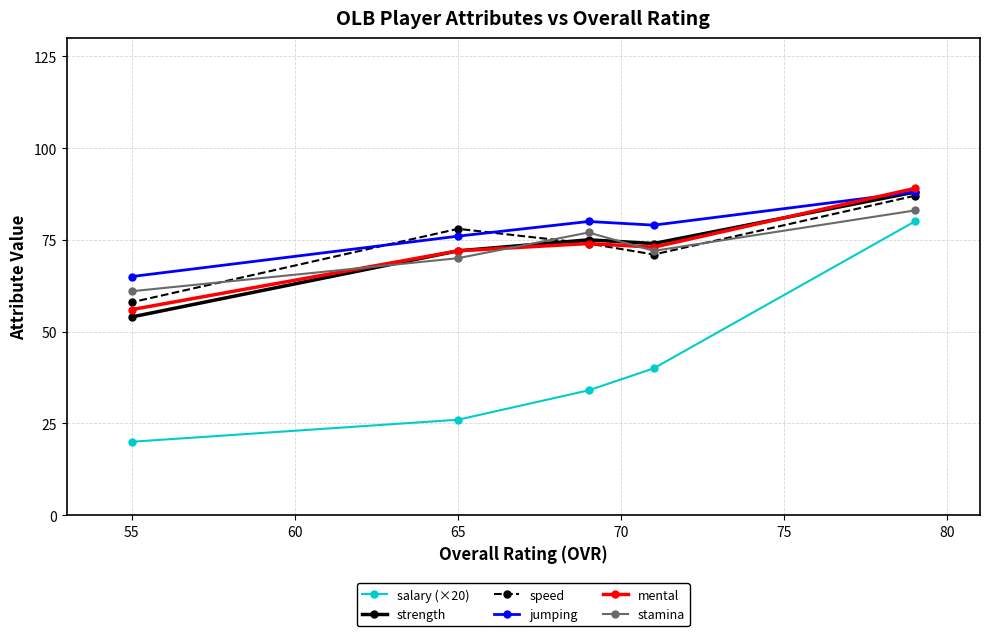

The value of stamina at 65 is 70. True or false?

True